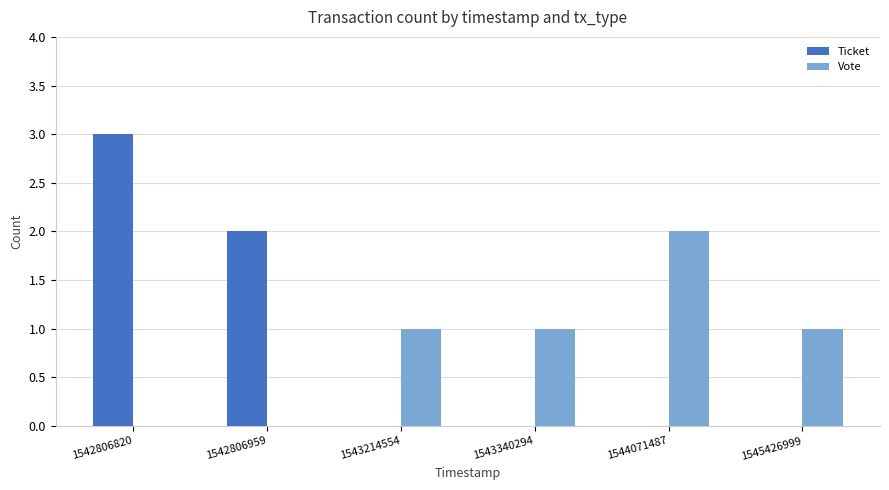

What is the difference between the Ticket values at 1542806820 and 1544071487?

3